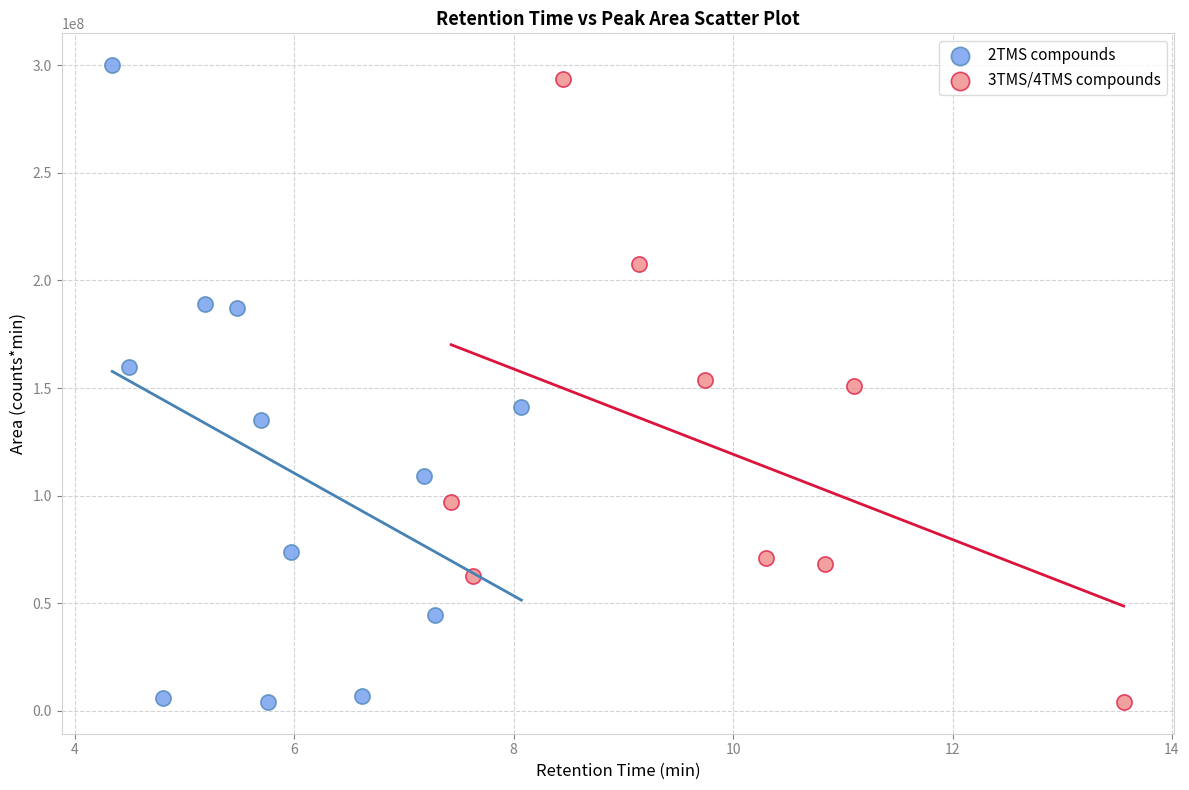

Which series contains the highest Y value?

2TMS compounds